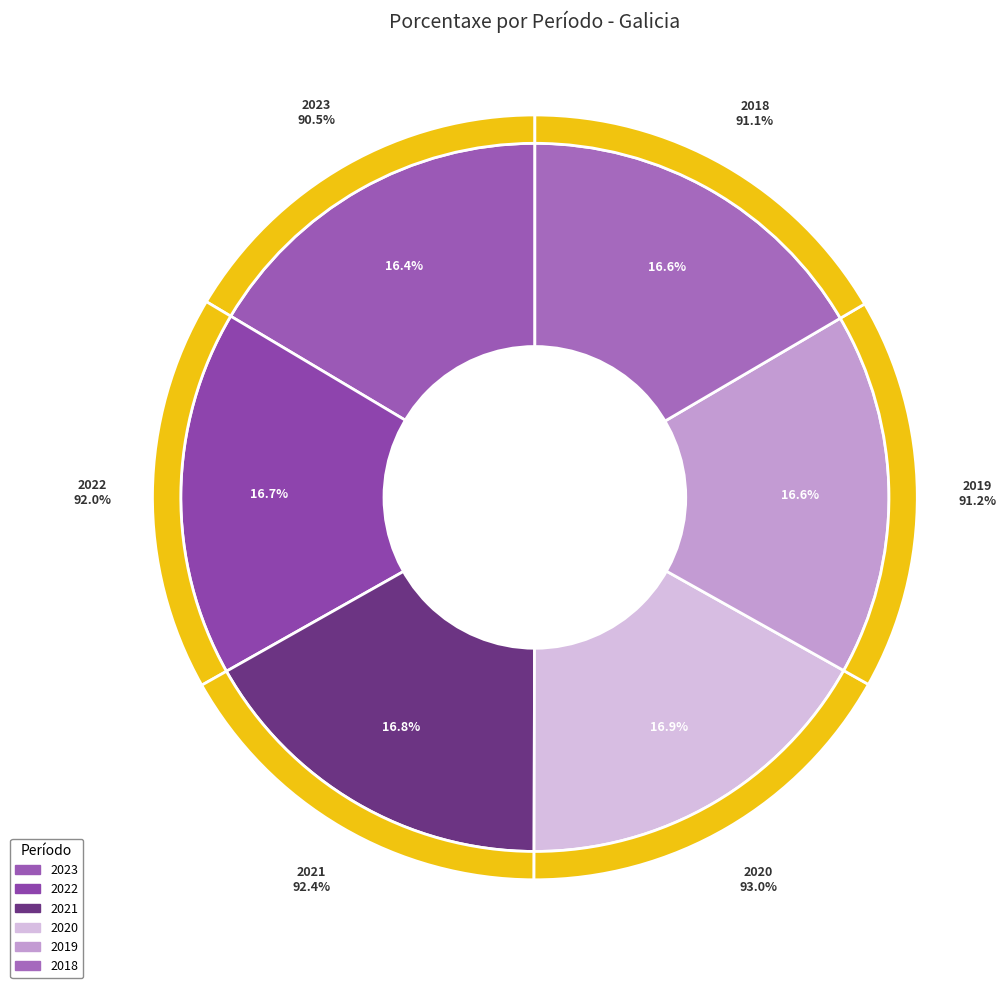

Count the number of slices in the pie.

6